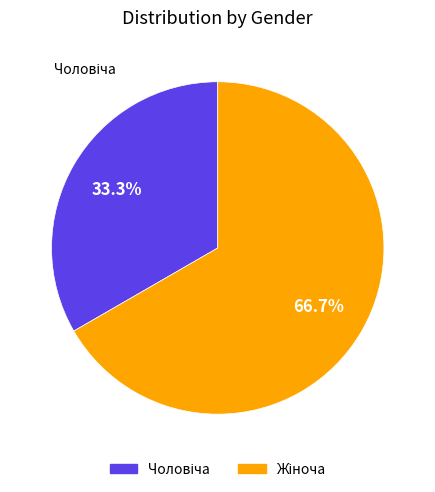

Does any single category account for the majority?

Yes